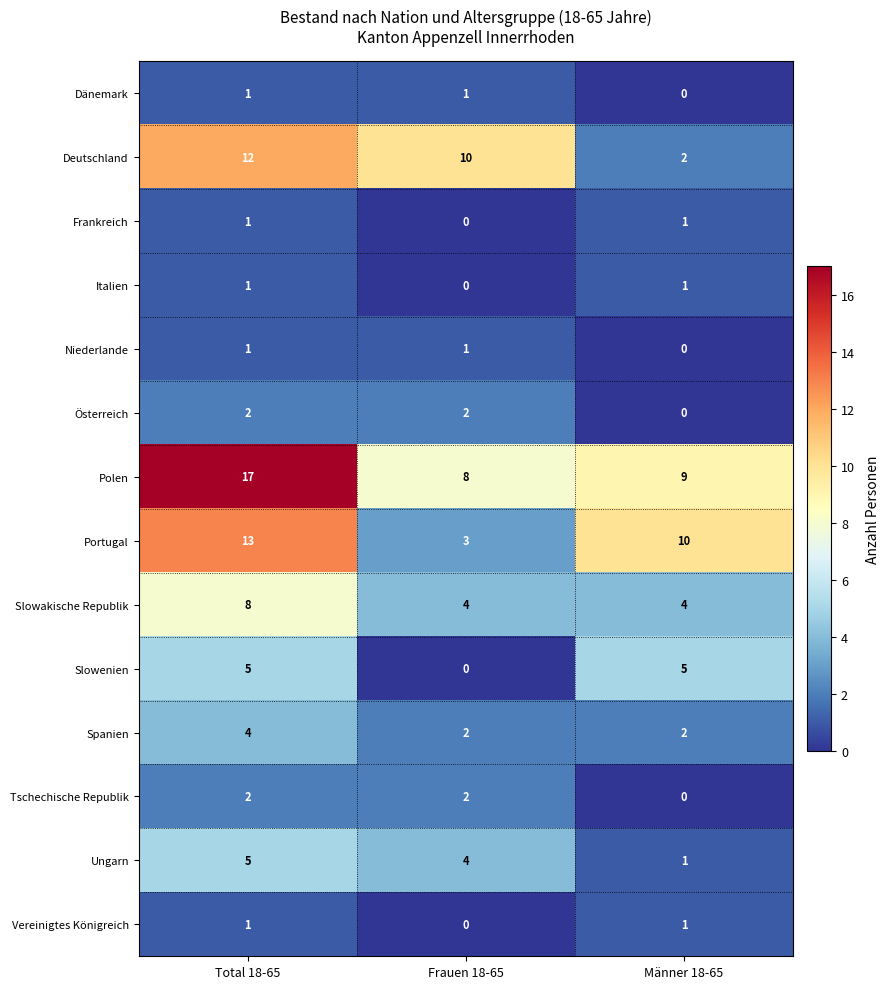

The Österreich series shows 2 at Frauen 18-65. True or false?

True